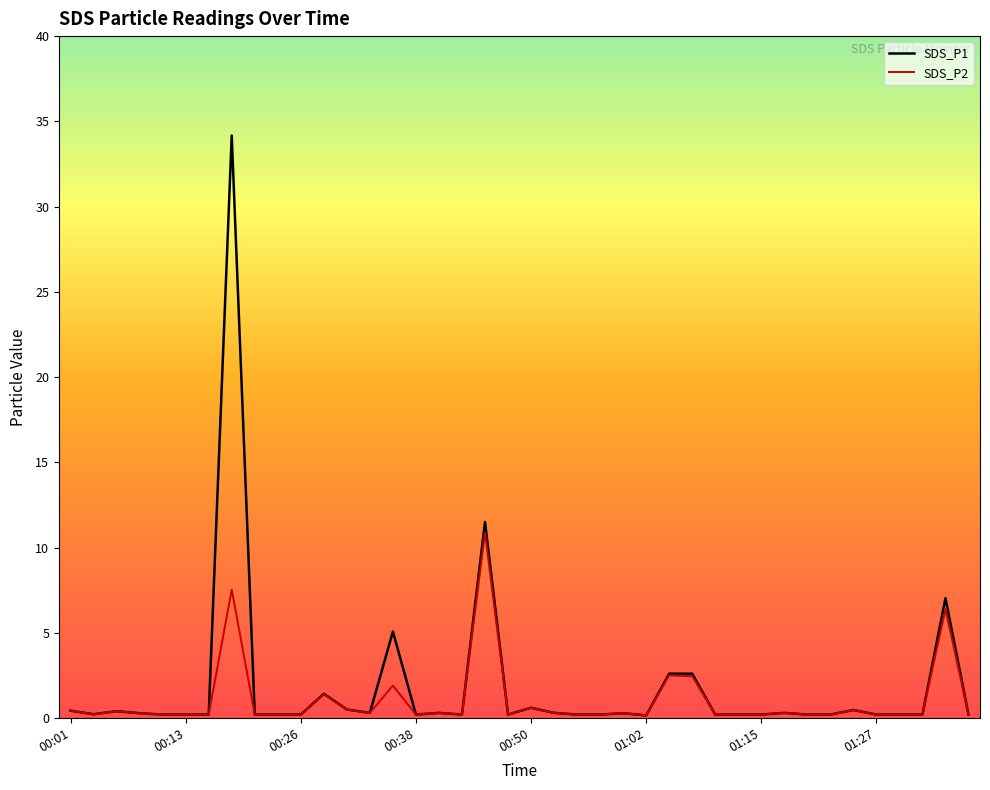

Rank the series by their maximum value, from highest to lowest.

SDS_P1, SDS_P2